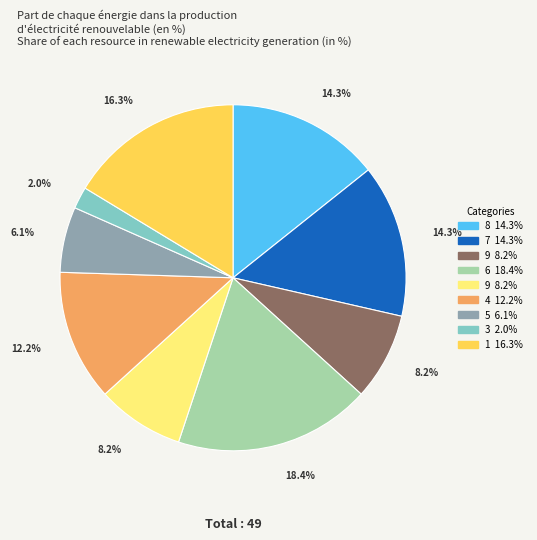

Count the number of slices in the pie.

9